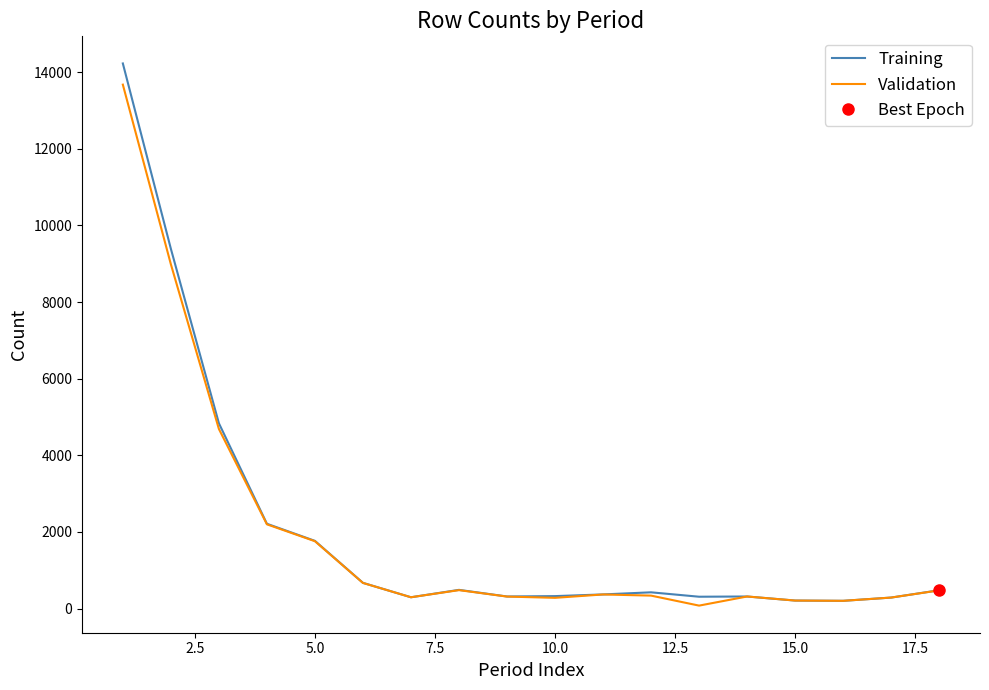

True or false: Training and Validation intersect in this chart.

False